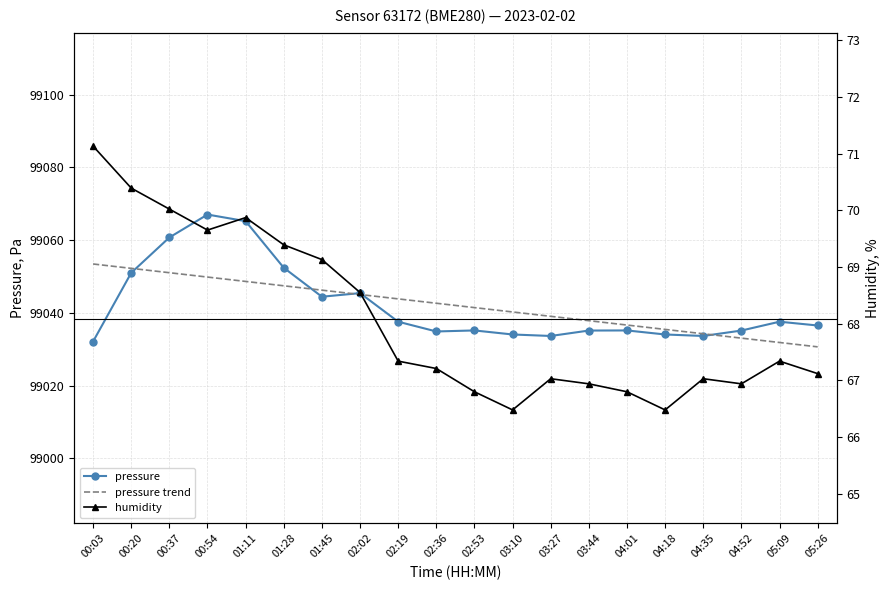

True or false: humidity has more than 2 points higher than both neighbors.

True